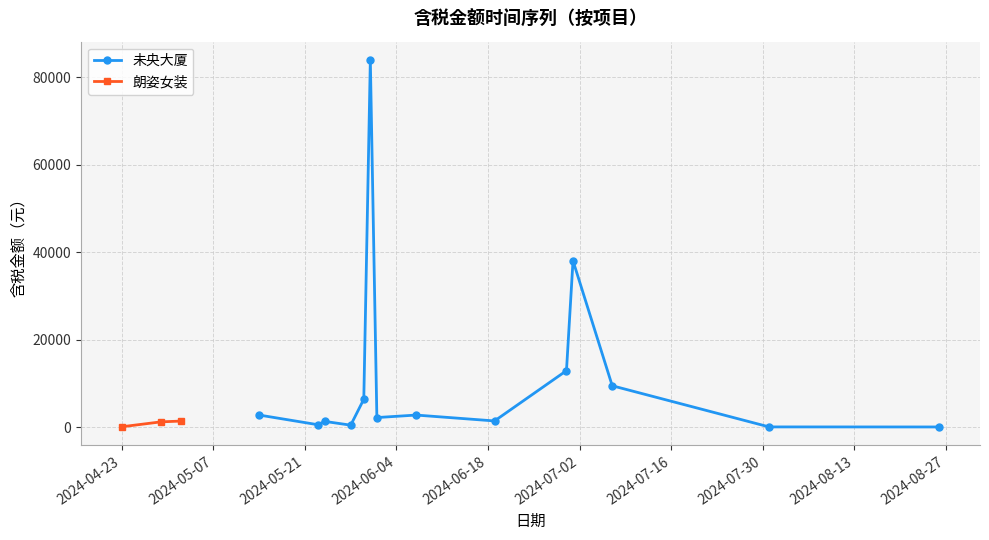

True or false: 未央大厦 has more than 0 points higher than both neighbors.

True